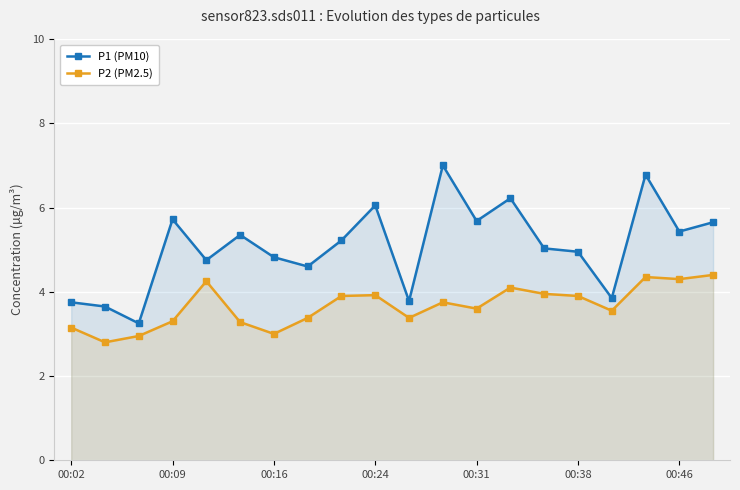

True or false: P2 (PM2.5) and P1 (PM10) cross at least once.

False